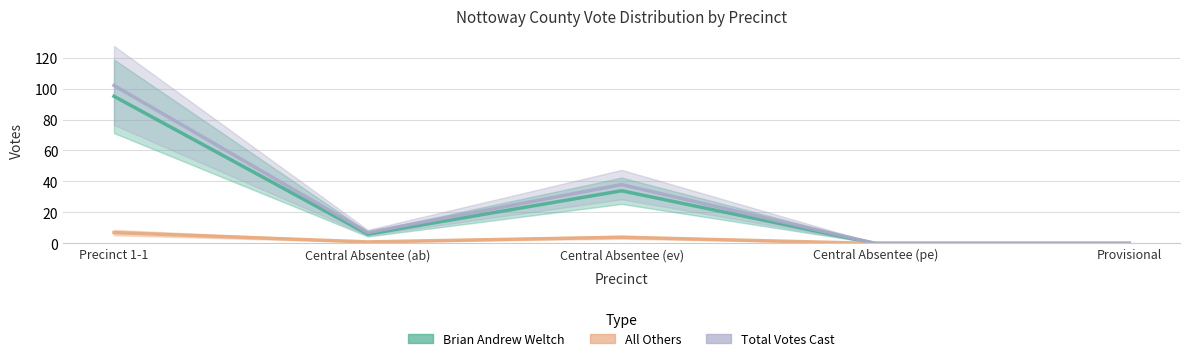

What is the spread (max minus min) of values at Central Absentee (ev)?

34